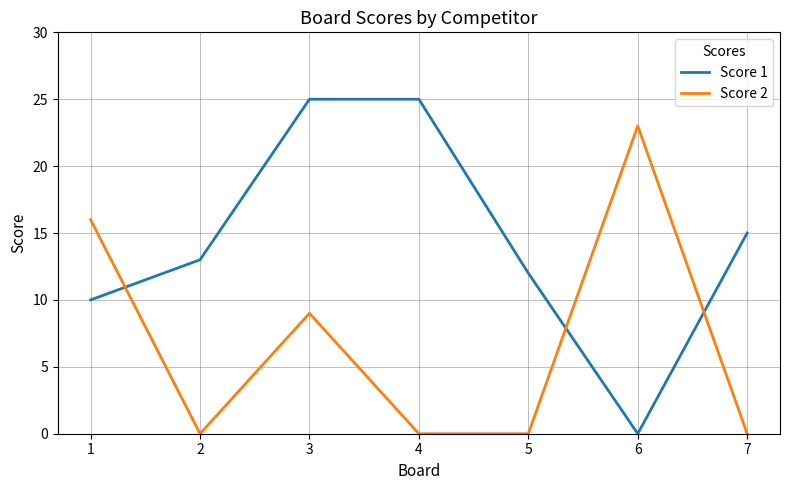

How many lines are shown in the chart?

2